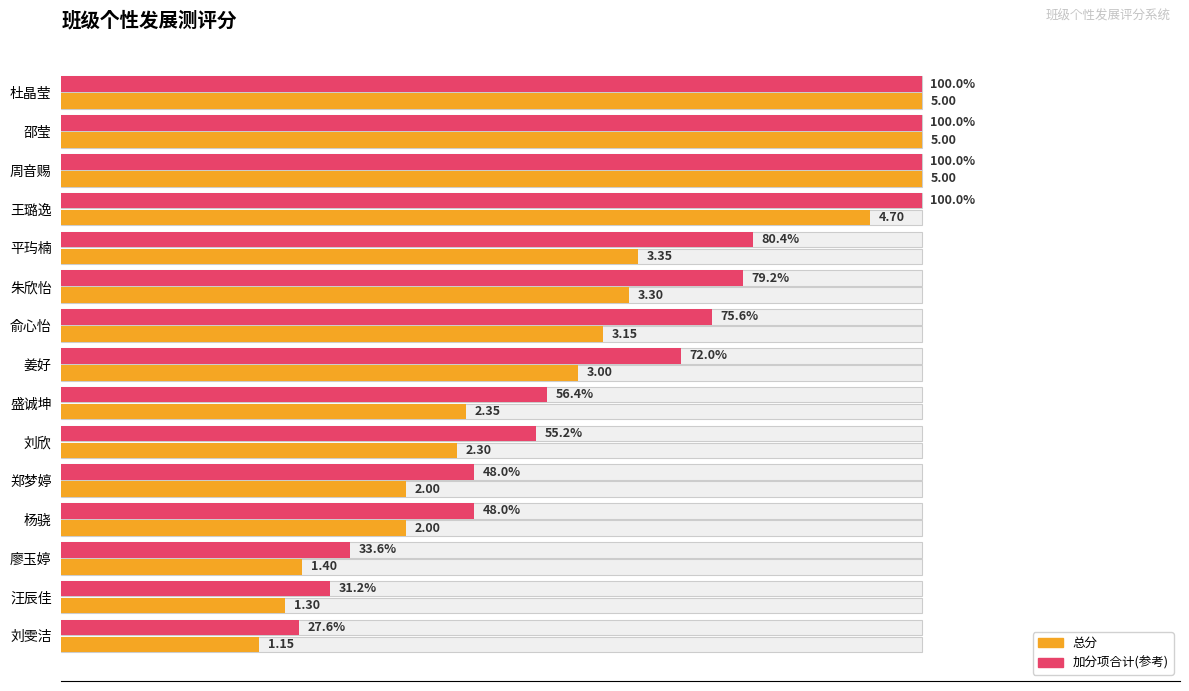

Which has a higher value, 朱欣怡 or 刘雯洁?

朱欣怡